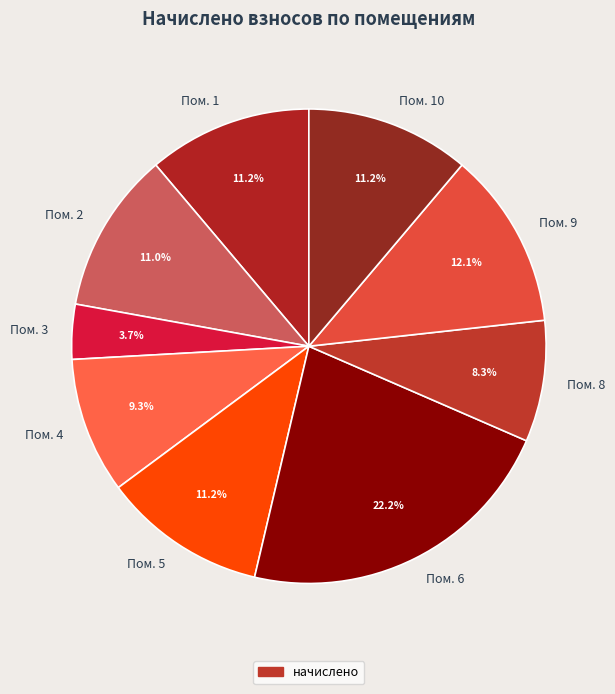

Combined, do Пом. 6 and Пом. 4 account for over 50%?

No